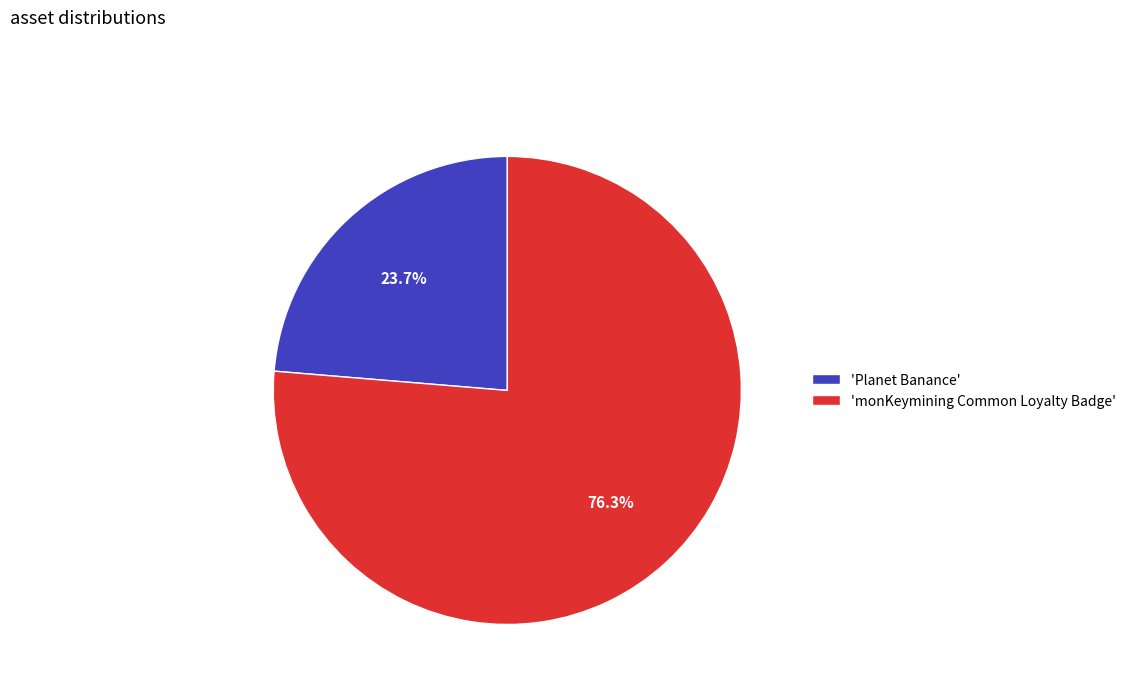

Which has a higher value, 'monKeymining Common Loyalty Badge' or 'Planet Banance'?

'monKeymining Common Loyalty Badge'